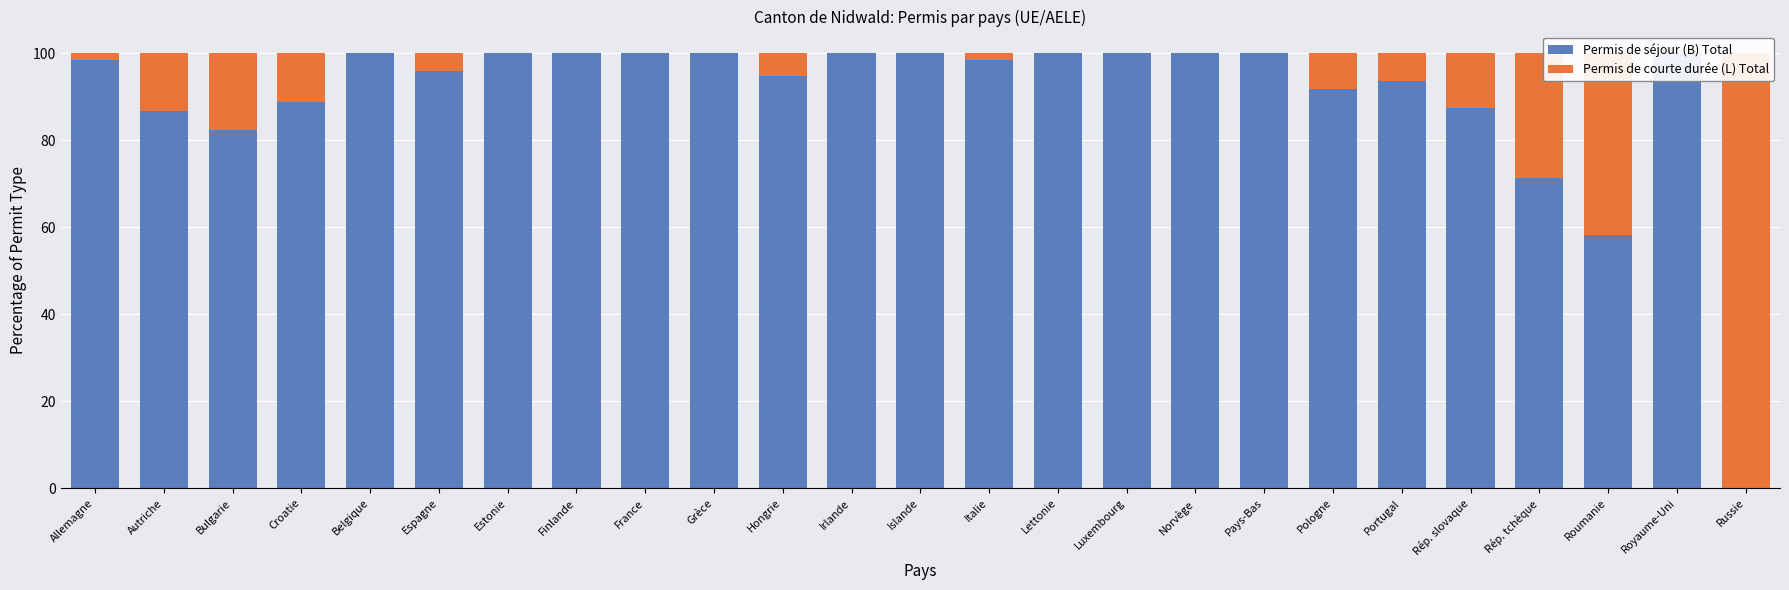

Where does the Permis de courte durée (L) Total series first go above 1?

Allemagne